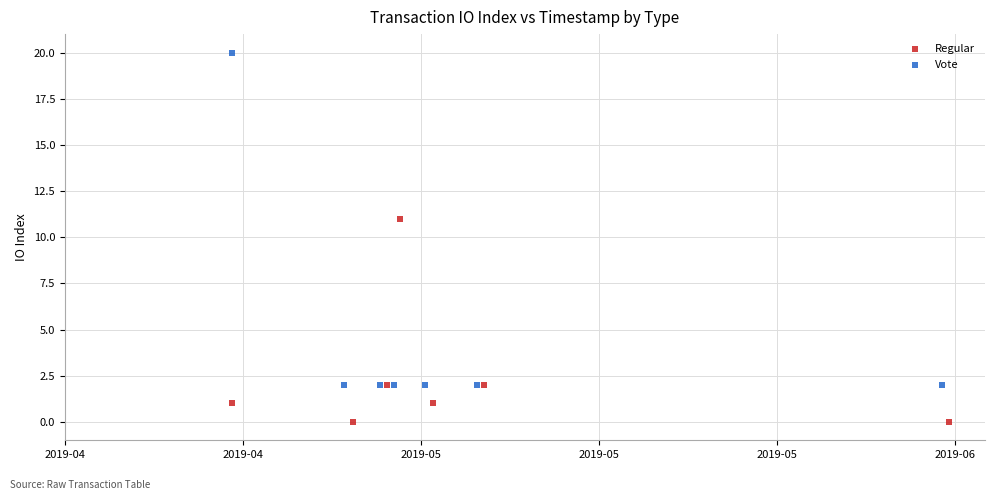

Which series reaches the minimum Y coordinate?

Regular